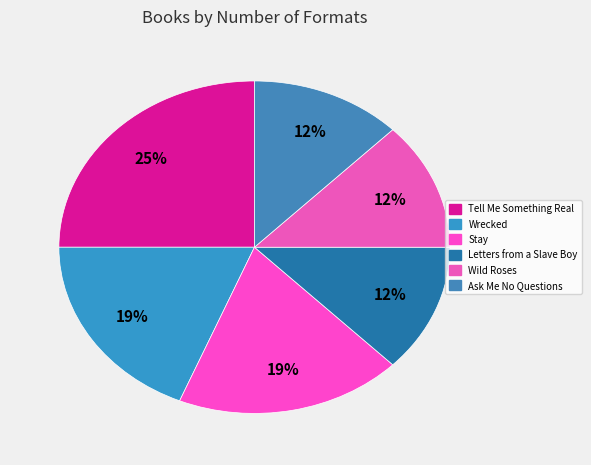

Is there any slice that represents more than half of the pie?

No